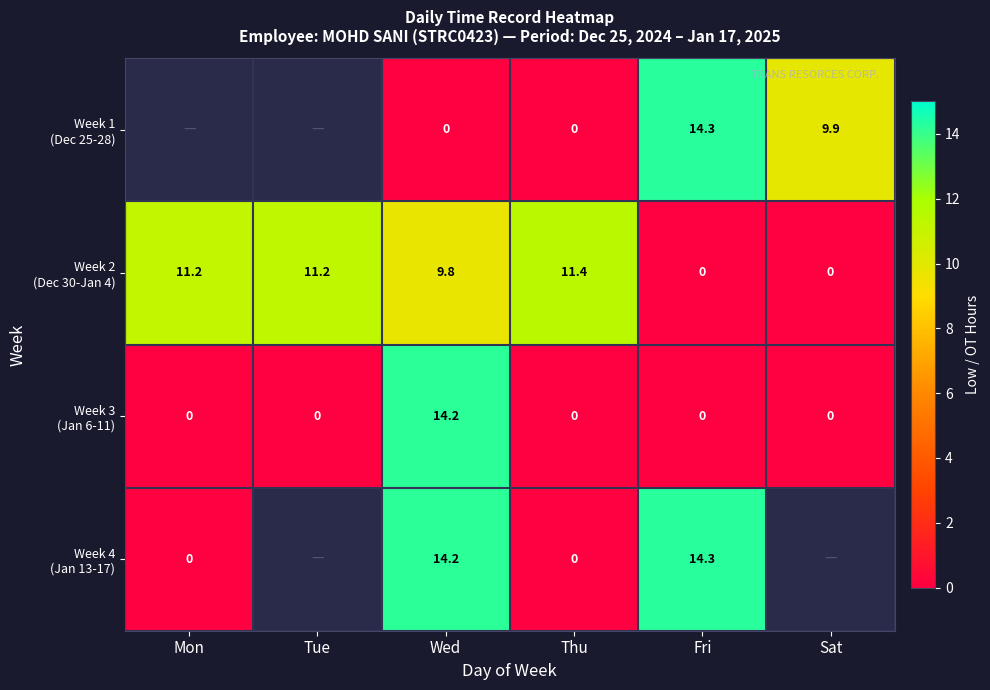

What is the spread (max minus min) of values at Fri?

14.3